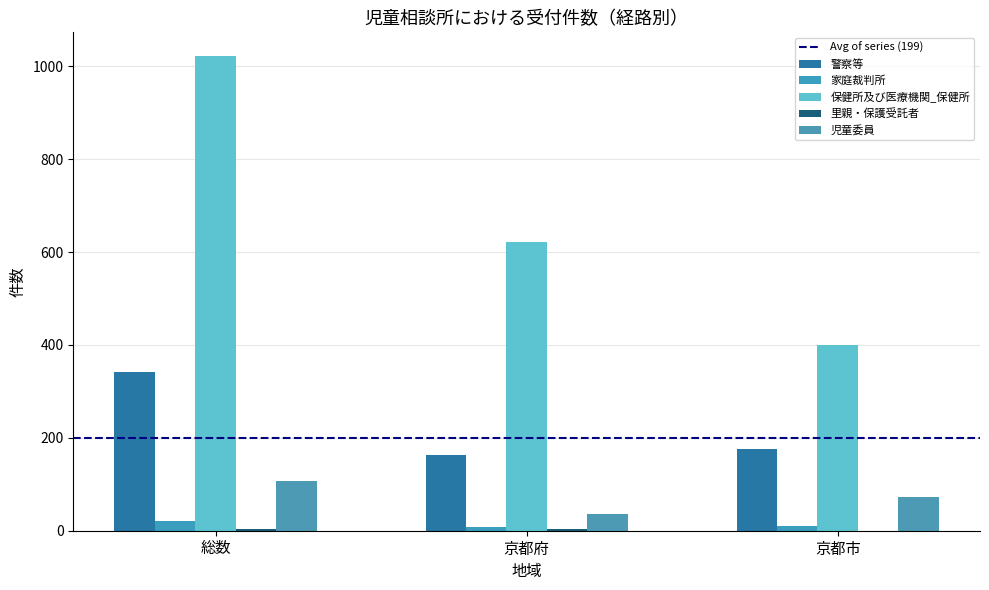

What is the spread (max minus min) of values at 京都府?

619